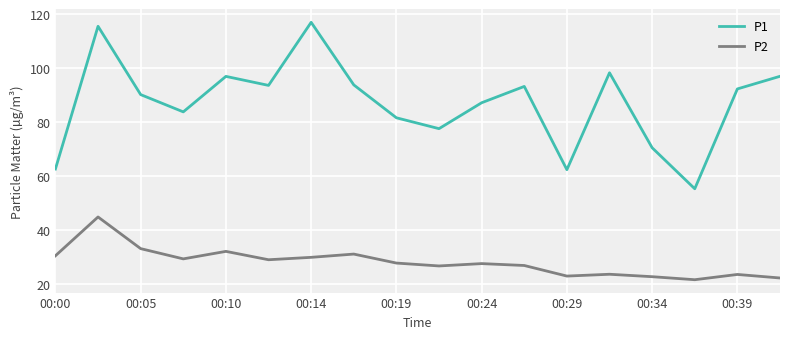

List the series in order of their overall mean, lowest first.

P2, P1